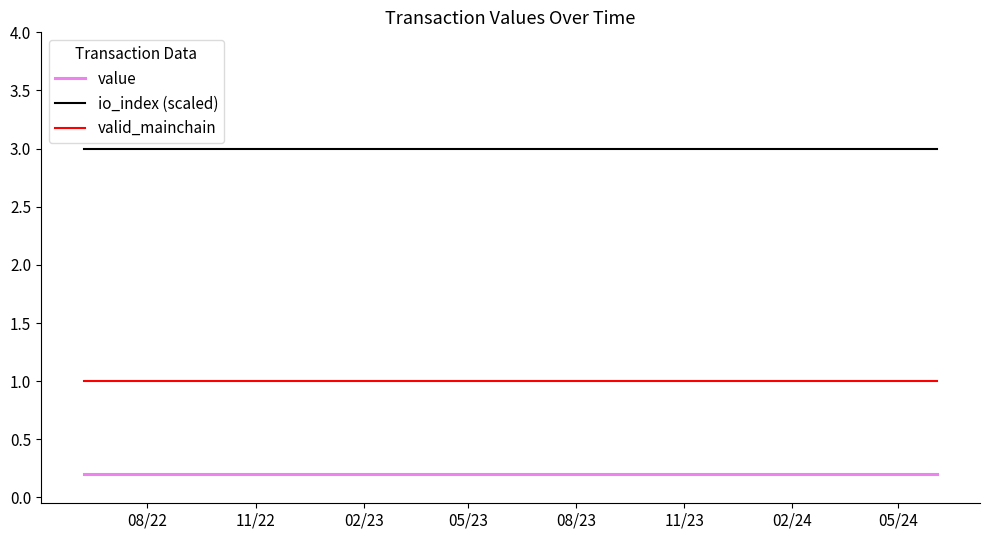

Reading left to right, what are all the values shown in this chart?

value: 0.2	0.2	0.2	0.2	0.2	0.2	0.2	0.2	0.2	0.2	0.2	0.2	0.2	0.2	0.2	0.2	0.2	0.2	0.2	0.2	0.2	0.2	0.2	0.2	0.2
io_index (scaled): 3.0	3.0	3.0	3.0	3.0	3.0	3.0	3.0	3.0	3.0	3.0	3.0	3.0	3.0	3.0	3.0	3.0	3.0	3.0	3.0	3.0	3.0	3.0	3.0	3.0
valid_mainchain: 1.0	1.0	1.0	1.0	1.0	1.0	1.0	1.0	1.0	1.0	1.0	1.0	1.0	1.0	1.0	1.0	1.0	1.0	1.0	1.0	1.0	1.0	1.0	1.0	1.0